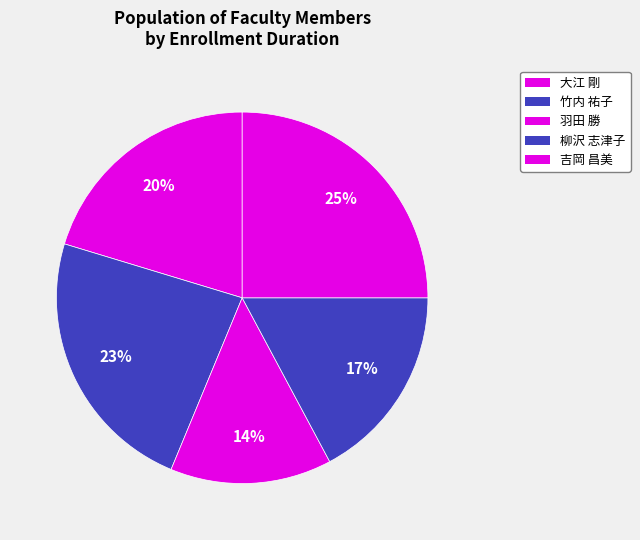

Does 吉岡 昌美 represent more than half of the total?

No